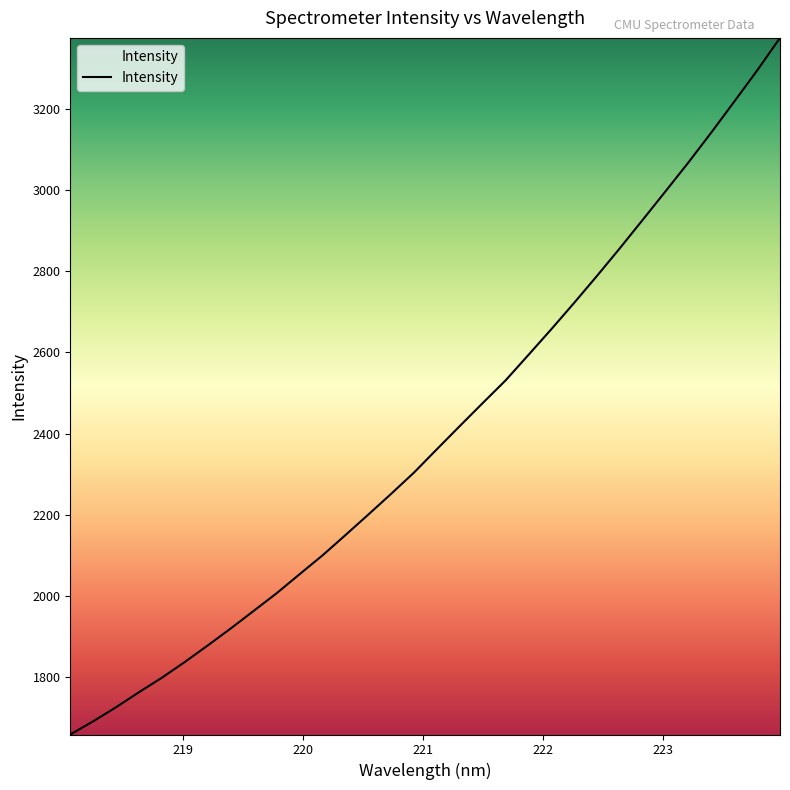

What is the maximum value shown in the chart?

3375.8